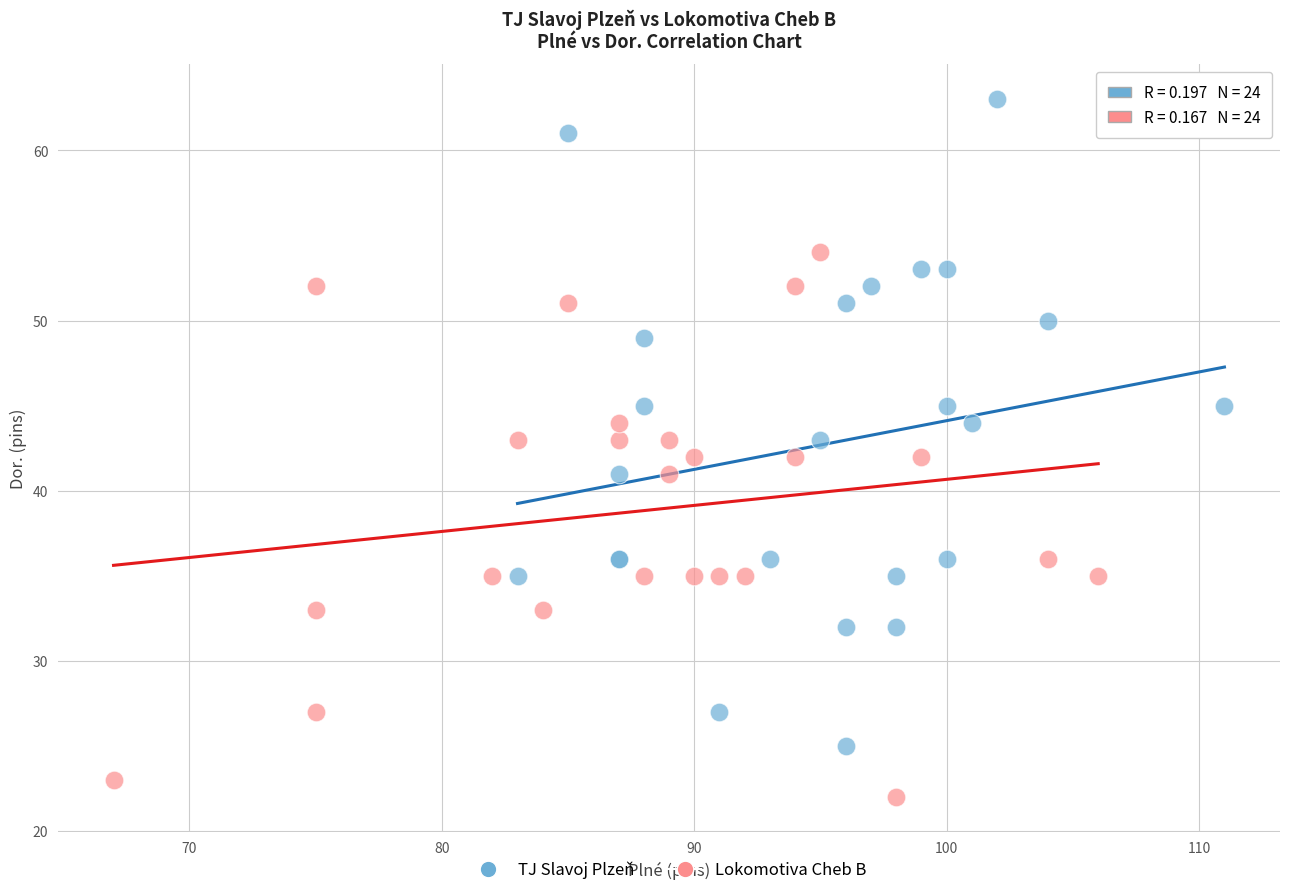

Which series reaches the maximum Y coordinate?

TJ Slavoj Plzeň